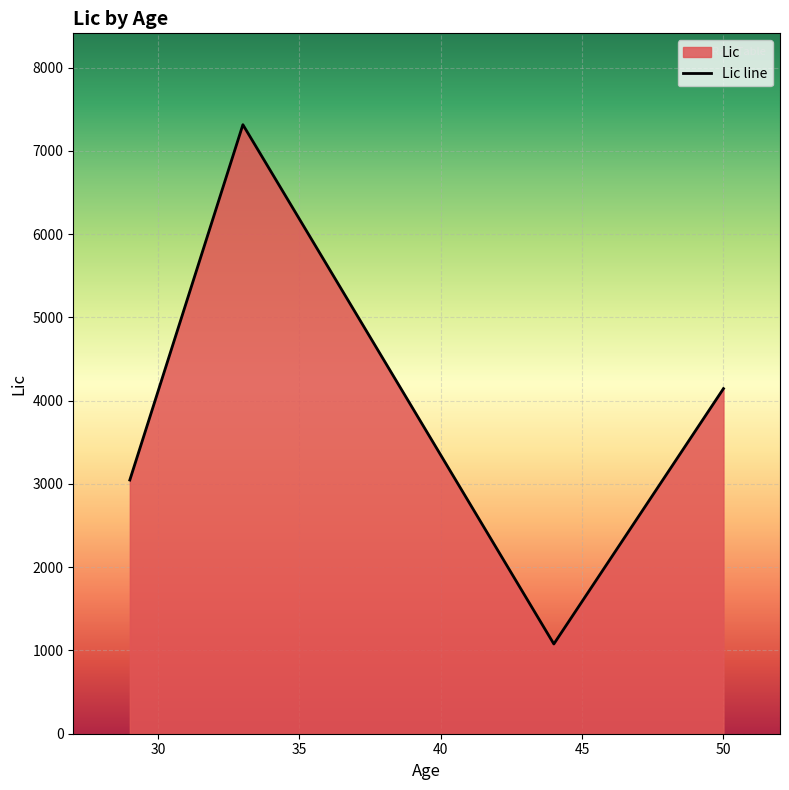

What is the smallest value displayed?

1078